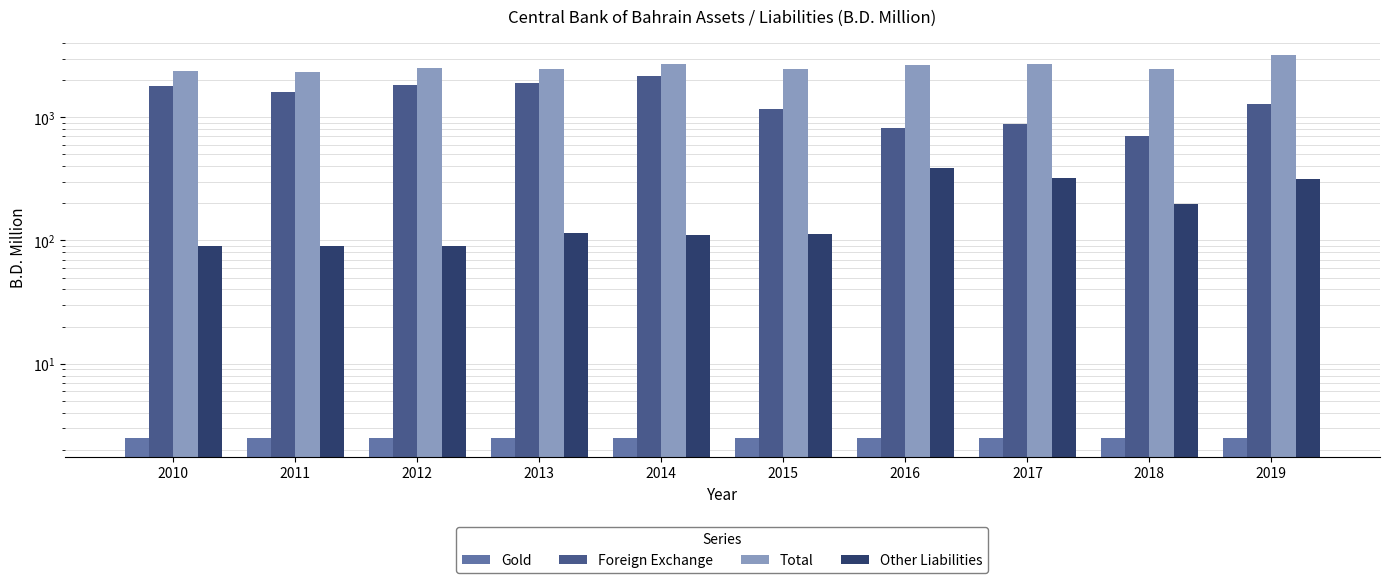

At which label is Gold closest to 2?

2010